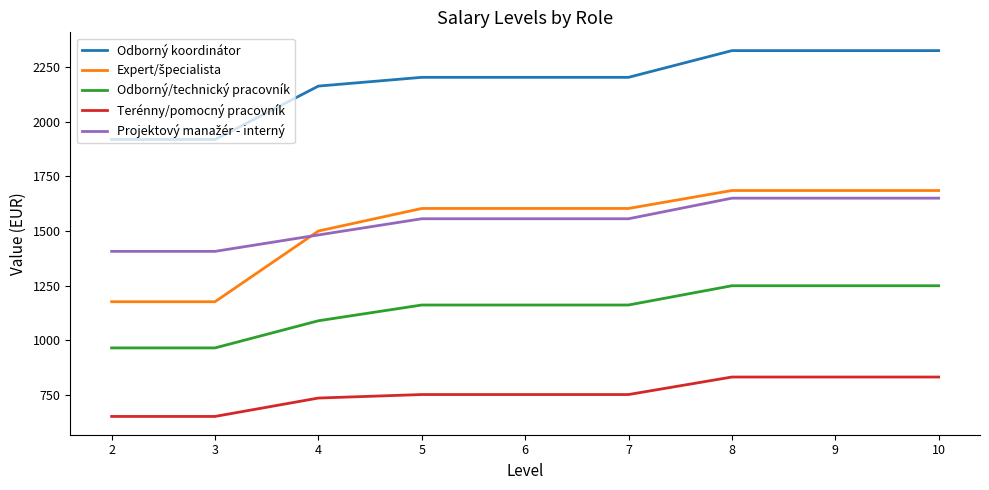

What is the spread (max minus min) of values at 10?

1491